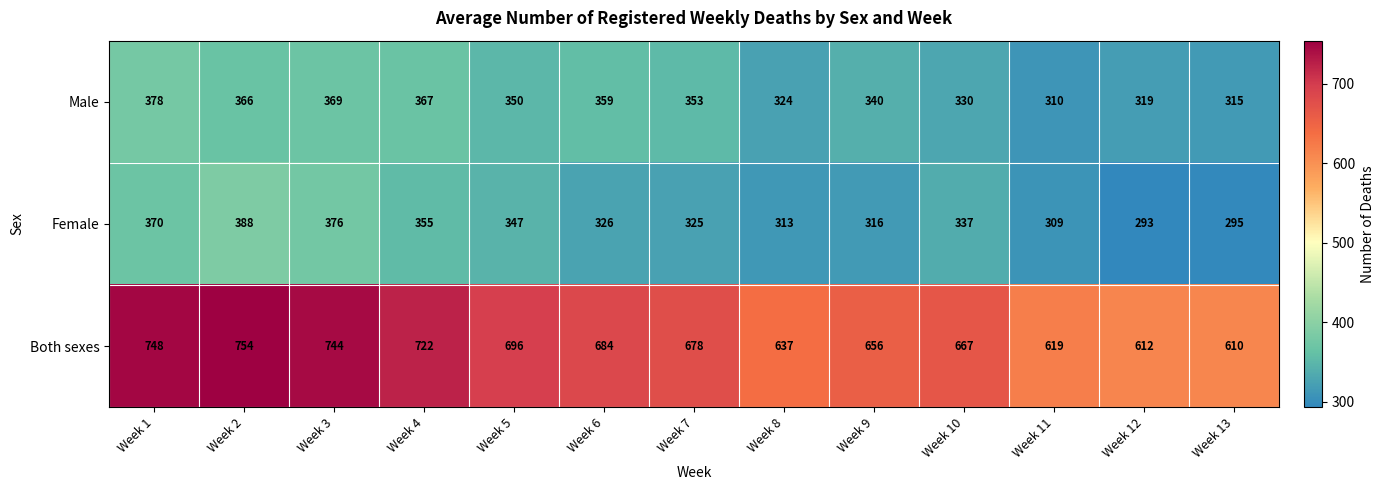

True or false: Female has a value of 520 at Week 5.

False